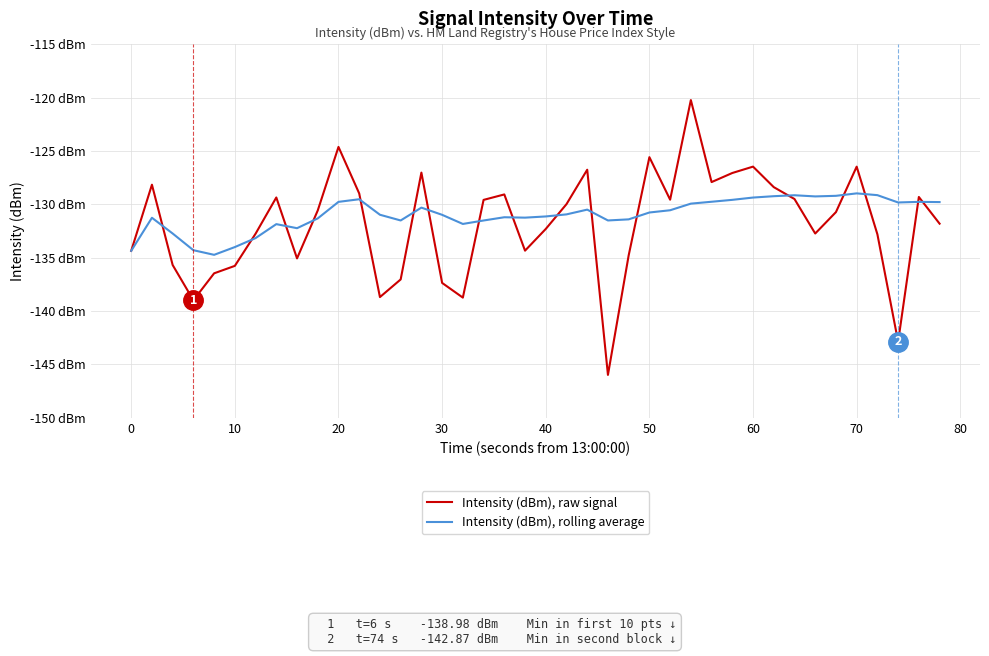

What are all the series names shown in the legend?

Intensity (dBm), raw signal, Intensity (dBm), rolling average